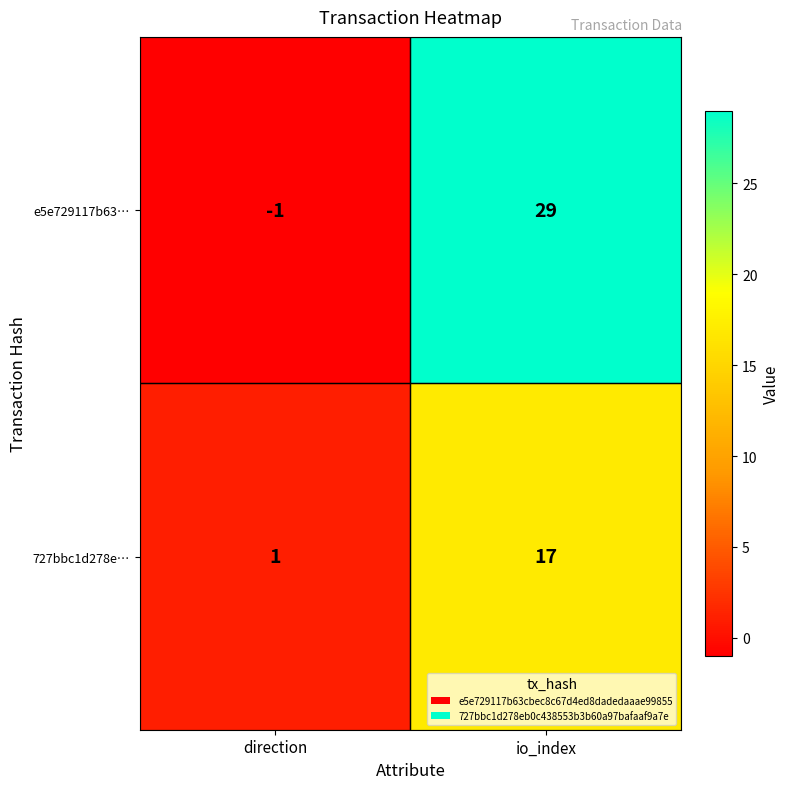

Rank the series at direction from highest to lowest value.

727bbc1d278e…, e5e729117b63…